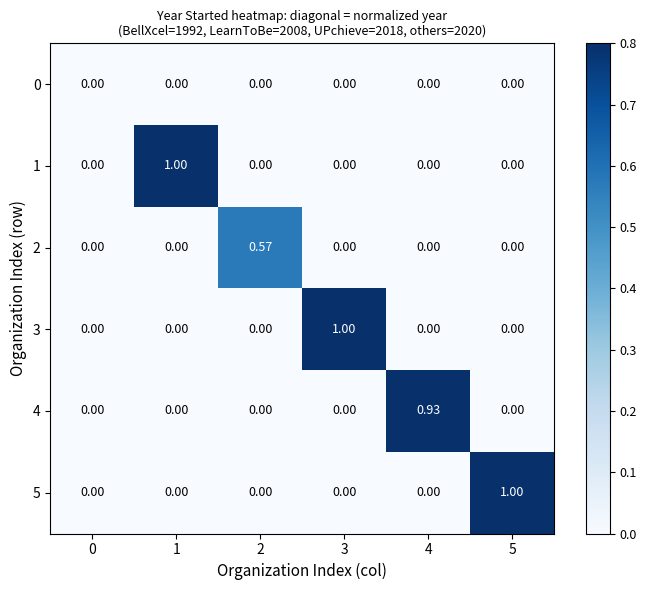

Is the value of 1 at 1 greater than the value of 4 at 3?

Yes